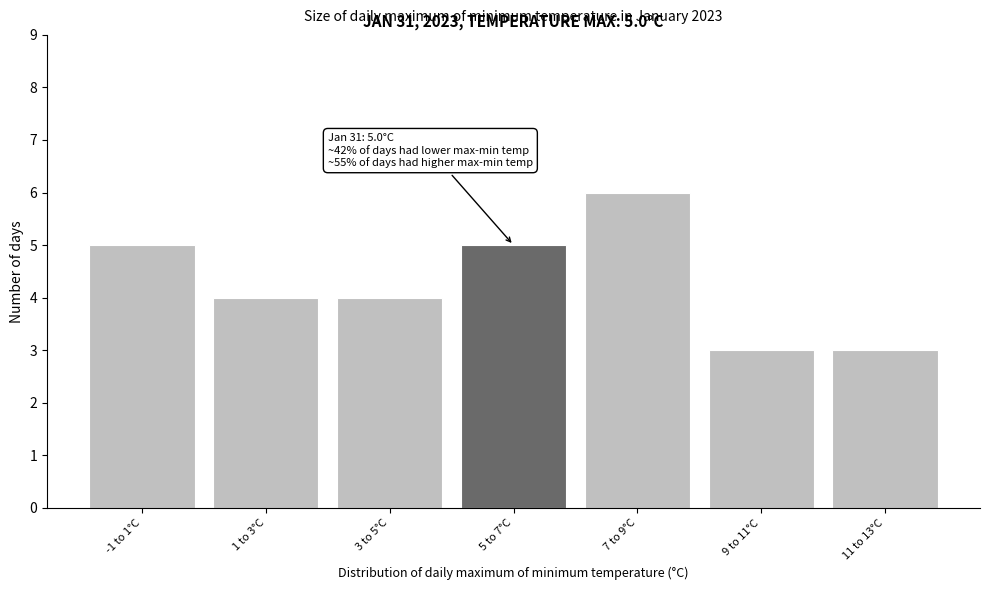

Reading left to right, transcribe all the data shown in this chart.

-1 to 1°C=5	1 to 3°C=4	3 to 5°C=4	5 to 7°C=5	7 to 9°C=6	9 to 11°C=3	11 to 13°C=3